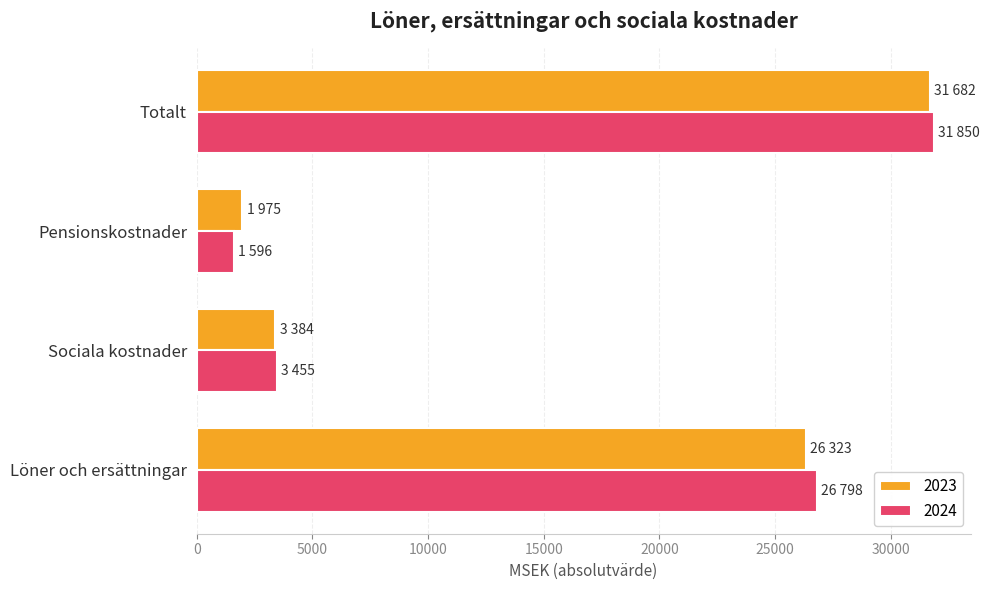

List the labels in order of 2024 value, smallest first.

Pensionskostnader, Sociala kostnader, Löner och ersättningar, Totalt